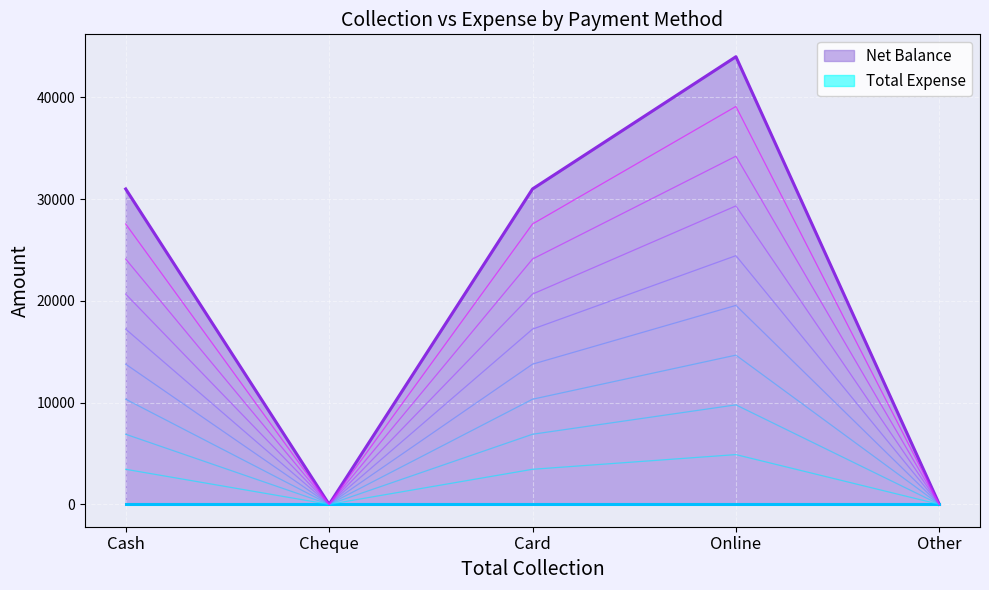

Is it true that Net Balance equals 0 at Cheque?

True